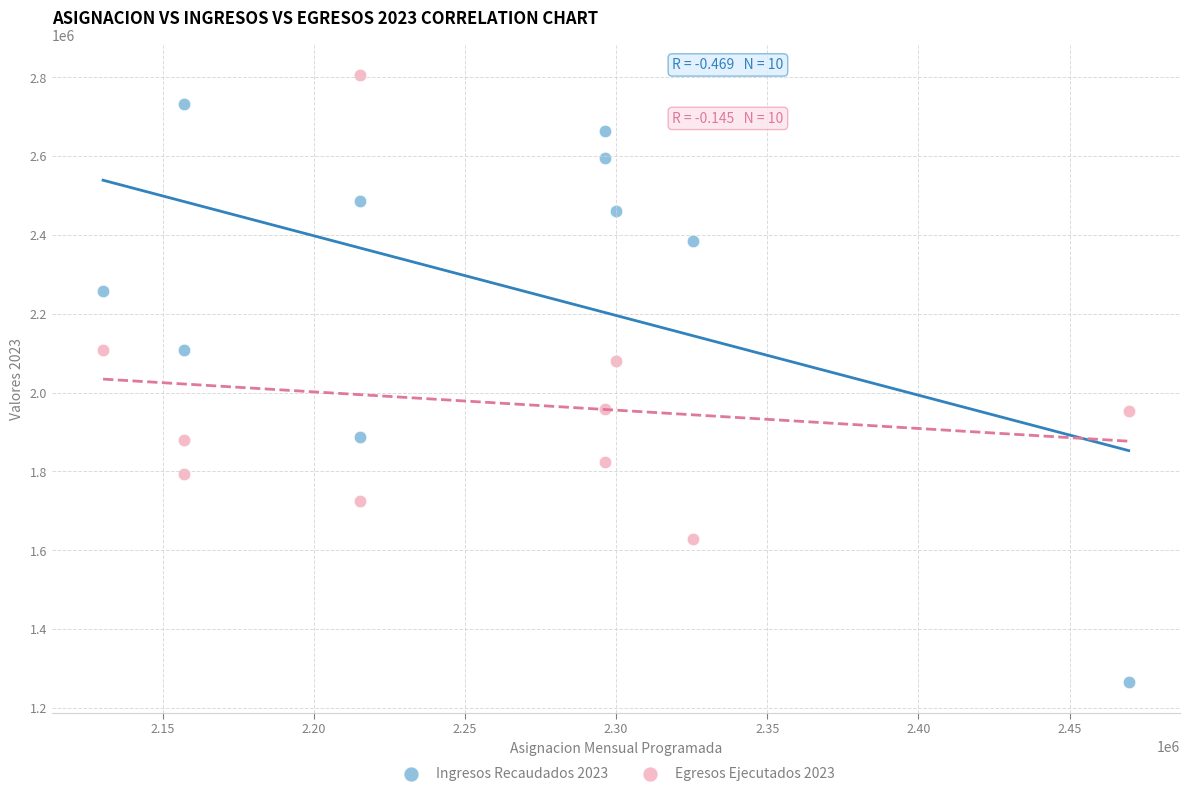

Which series contains the lowest Y value?

Ingresos Recaudados 2023